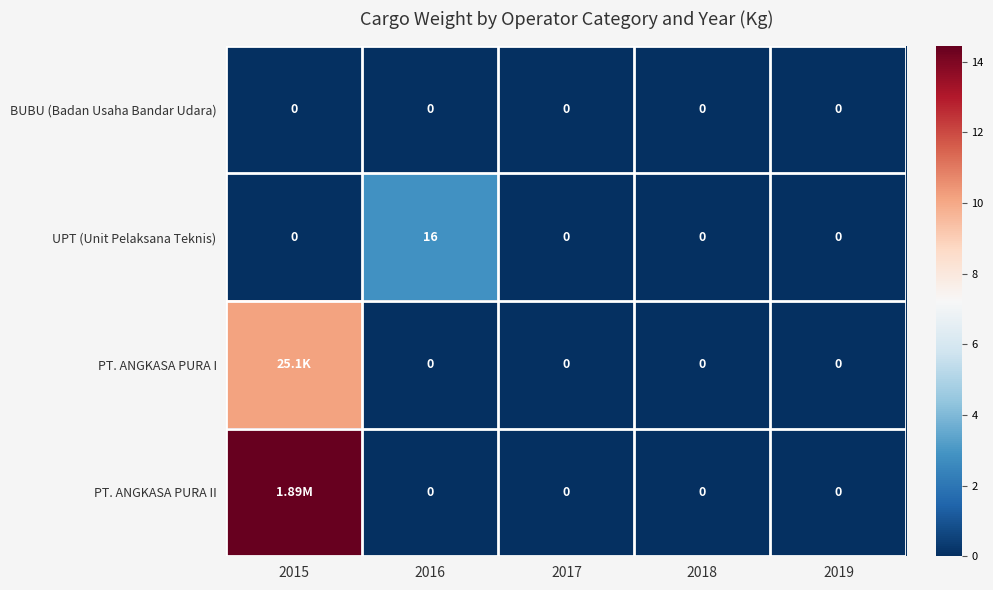

Which series changed the most between 2016 and 2017?

UPT (Unit Pelaksana Teknis)